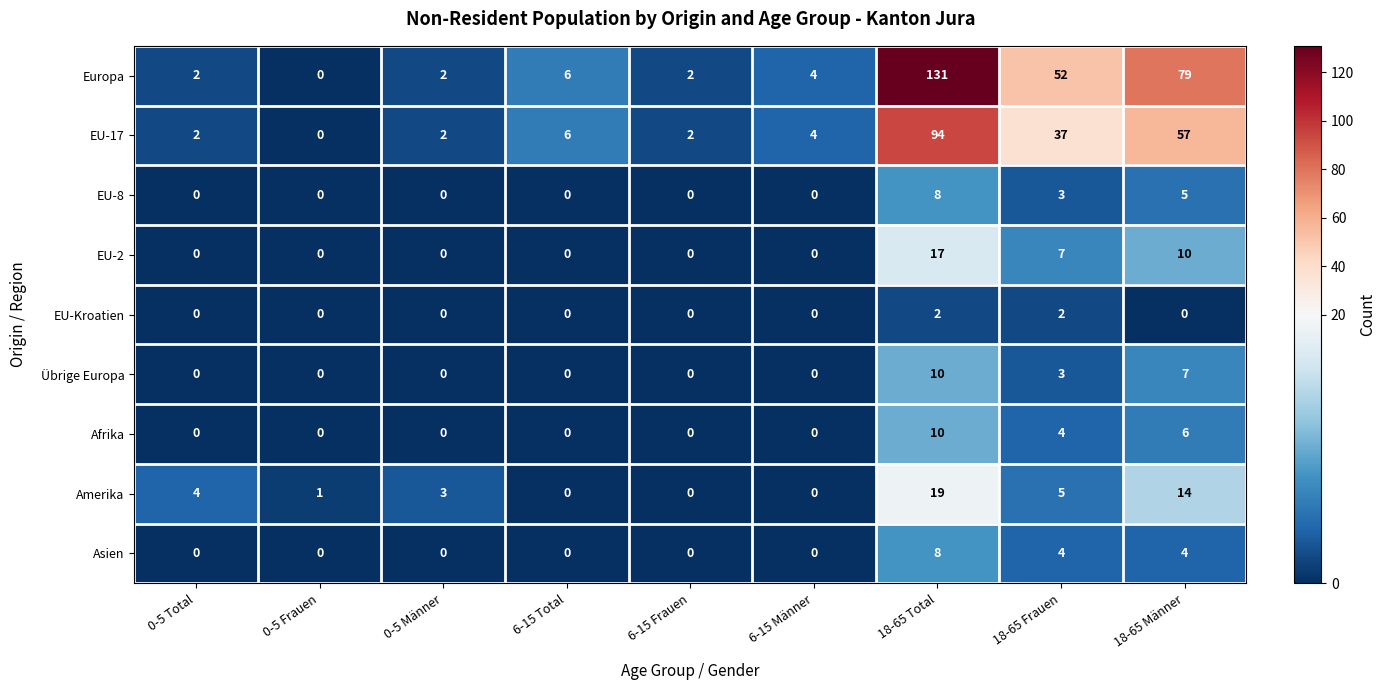

What is the sum of the Asien values at 6-15 Total and 18-65 Frauen?

4